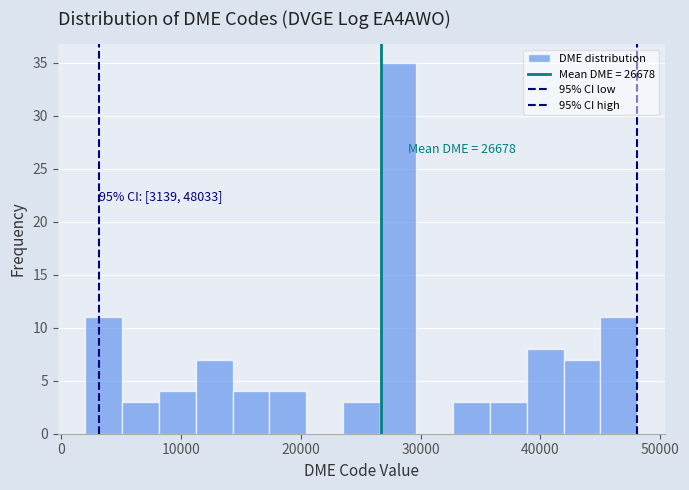

Around what value on the x-axis is the tallest bar? Give the approximate position of its centre, as read against the axis.

28000